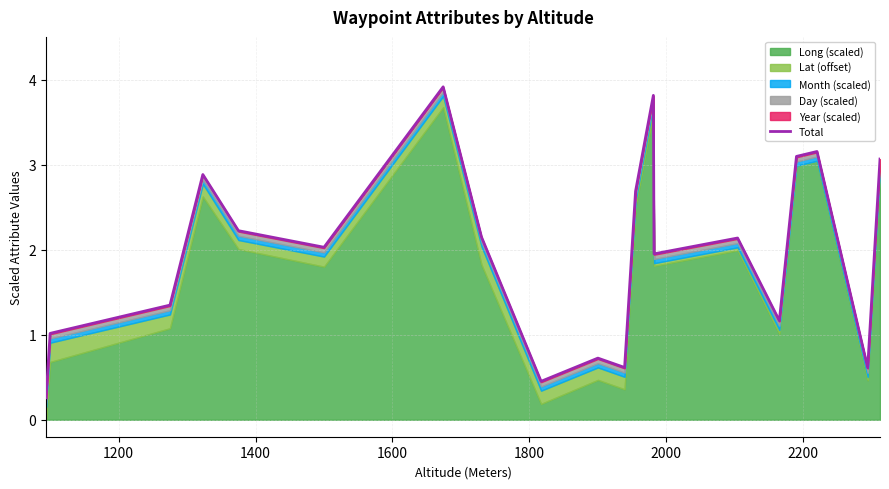

Reading left to right, extract all data points from this chart.

0.3	1.0	1.3	2.9	2.2	2.0	3.9	2.2	0.5	0.7	0.6	2.7	3.8	2.0	2.1	1.2	3.1	3.2	0.6	3.1